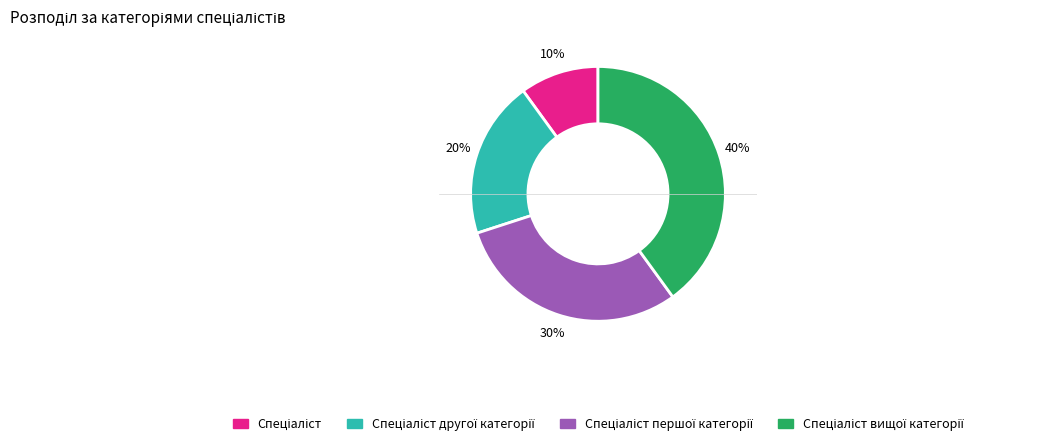

To the nearest percent, what is the difference between the largest and smallest slice percentages?

30%